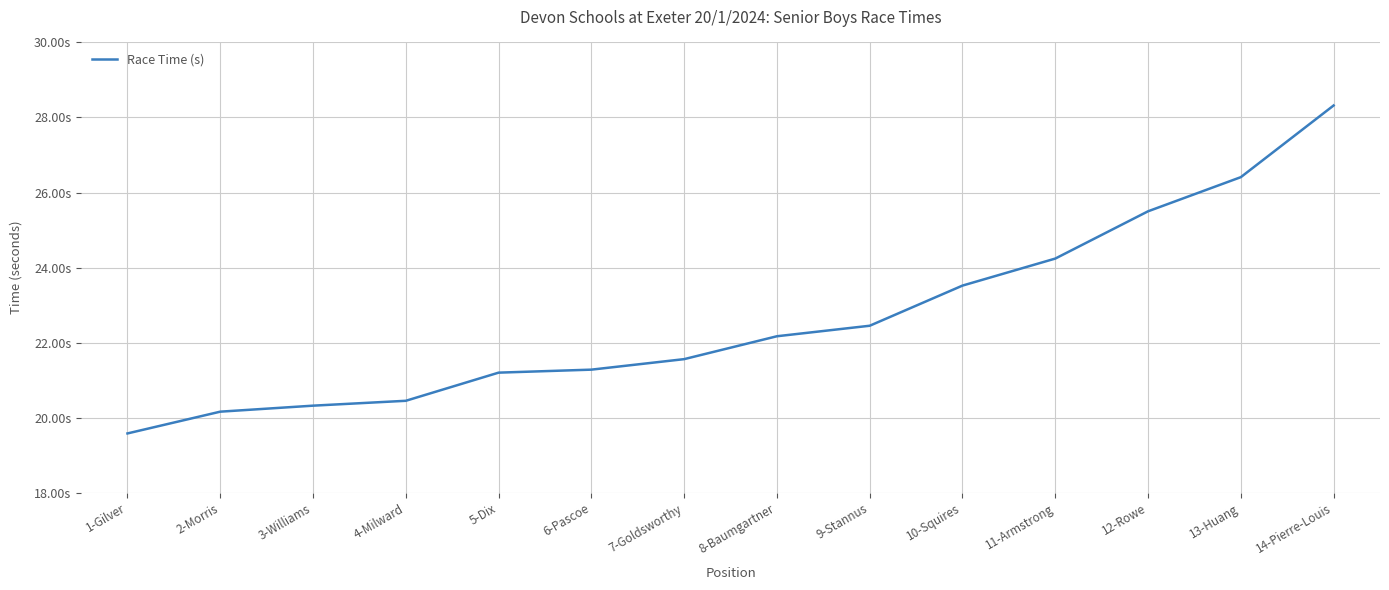

Does the chart display data point markers on the line(s)?

No